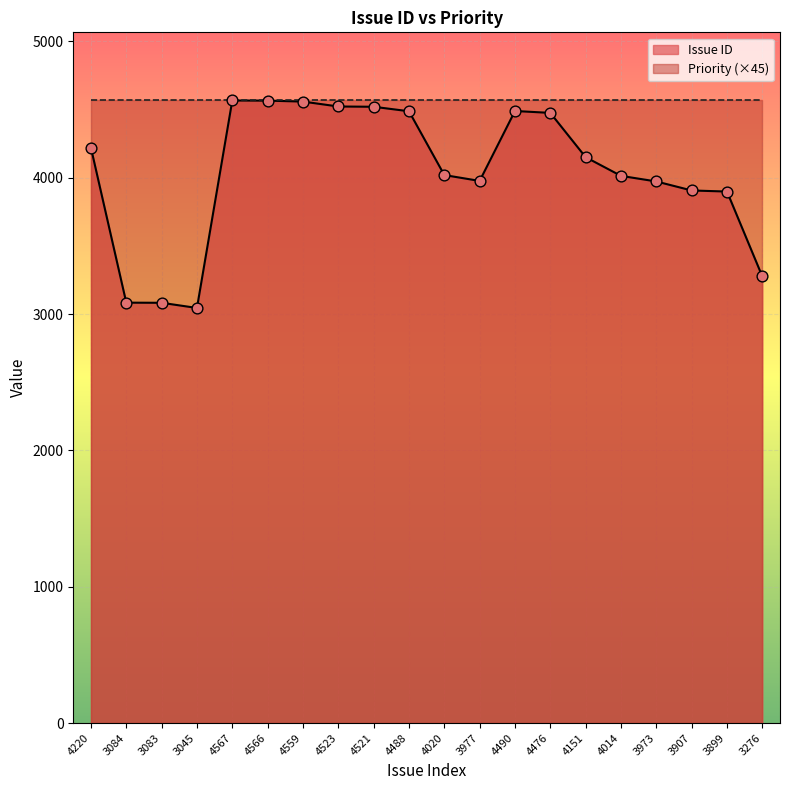

Approximately how many times larger is the value at 3045 compared to 4220?

0.7